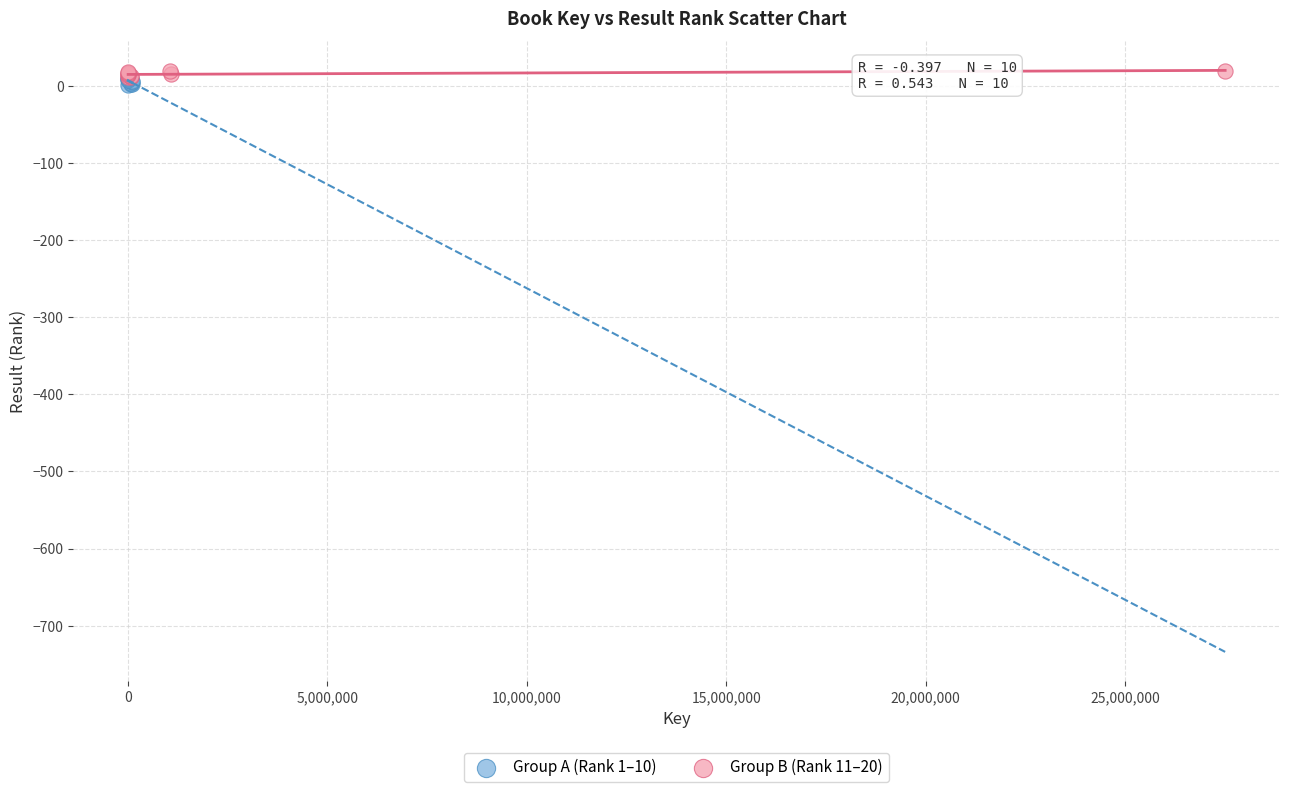

What are all the series names shown in the legend?

Group A (Rank 1–10), Group B (Rank 11–20)